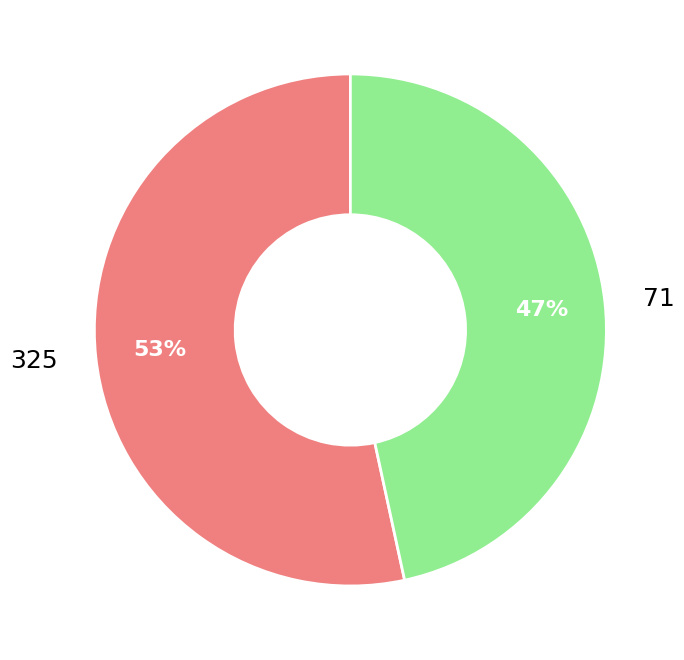

To the nearest percent, what is the combined percentage of 325 and 71?

100%